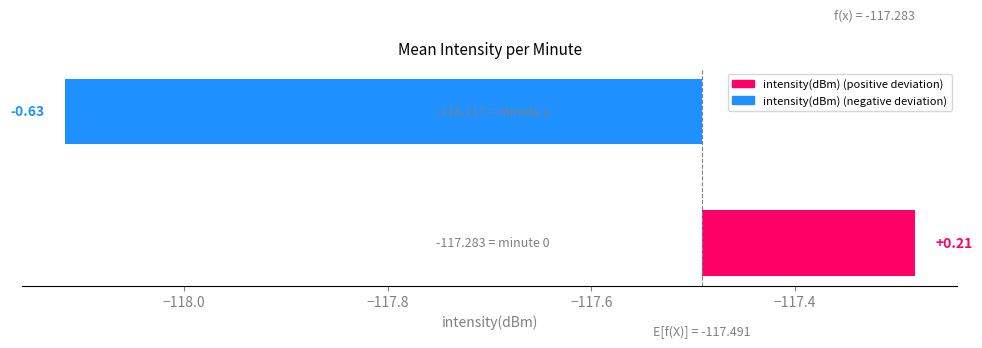

Is it true that the value at −118.0 is -1.0?

False